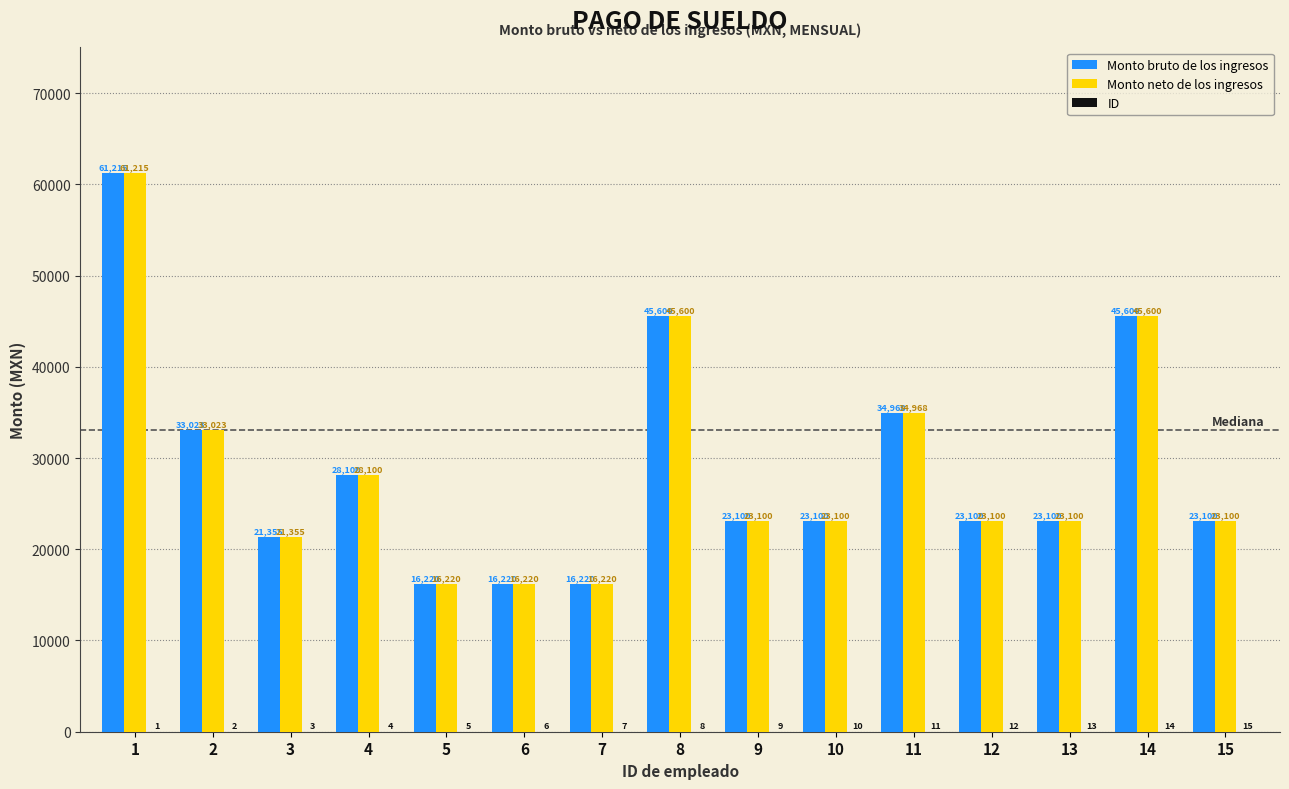

At which label does Monto neto de los ingresos reach its peak?

1